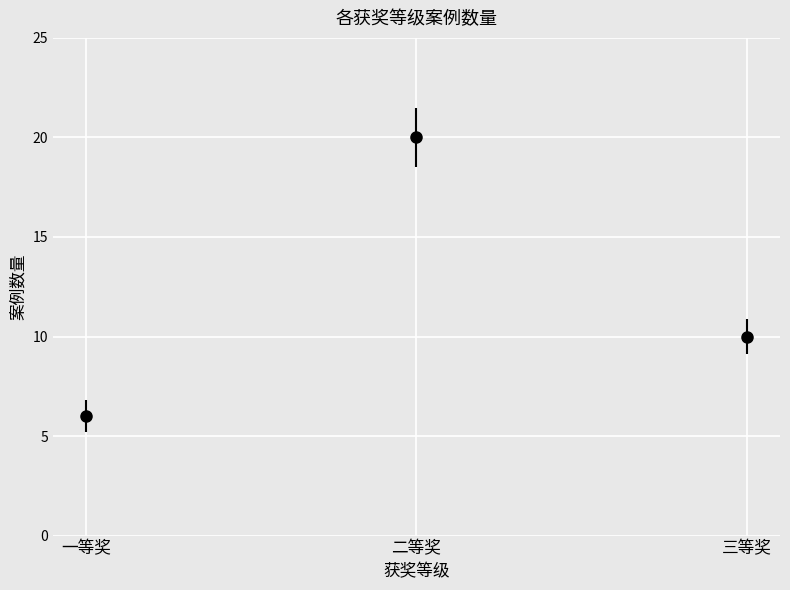

The chart shows a value of 5 at 三等奖. True or false?

False